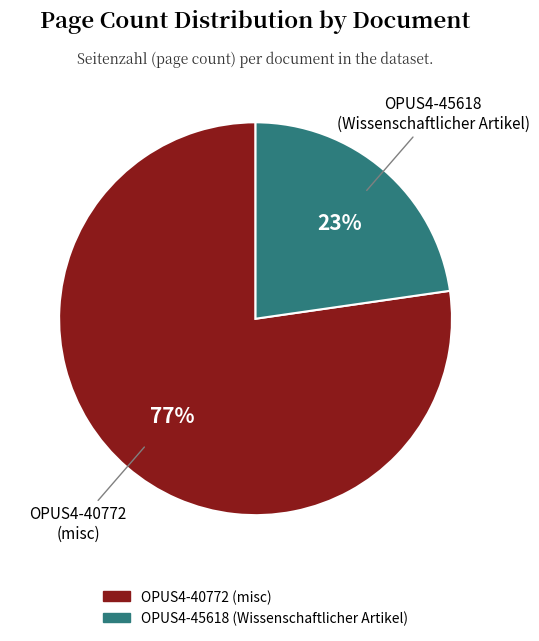

Which slice is the largest?

OPUS4-40772